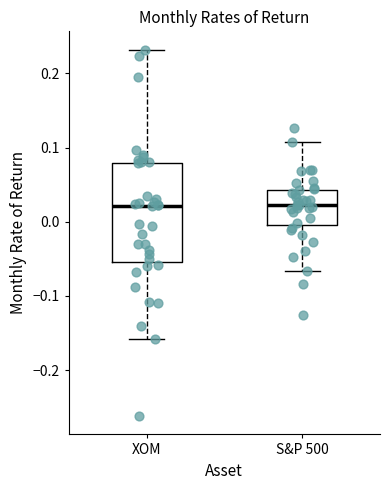

Reading left to right, transcribe this box plot: for each box, give where its median line is, the range the box spans, and where its two whiskers end, as read against the y-axis. The values are not printed on the chart, so give them approximately, as read against the axis.

XOM: median 0.02, box -0.05 to 0.08, whiskers -0.16 to 0.23
S&P 500: median 0.02, box 0.00 to 0.04, whiskers -0.07 to 0.11